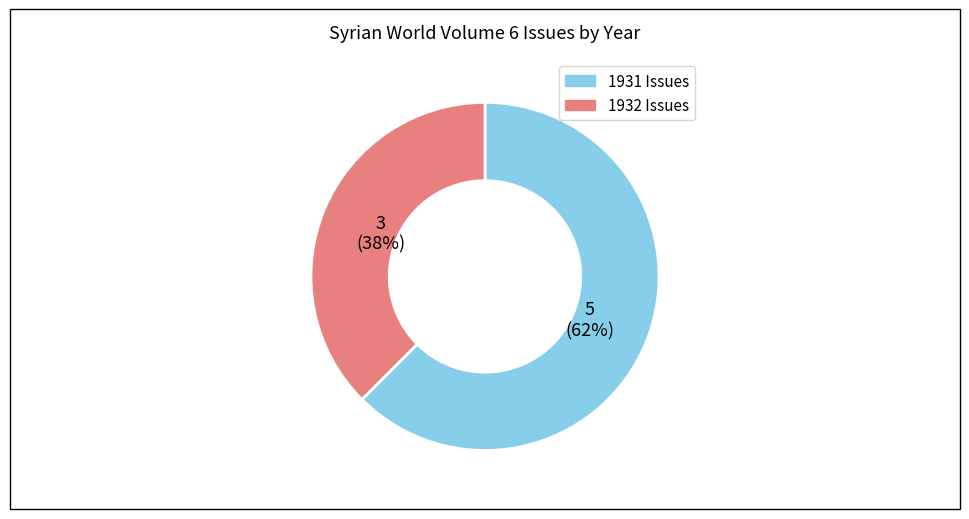

Which category accounts for the majority?

1931 Issues